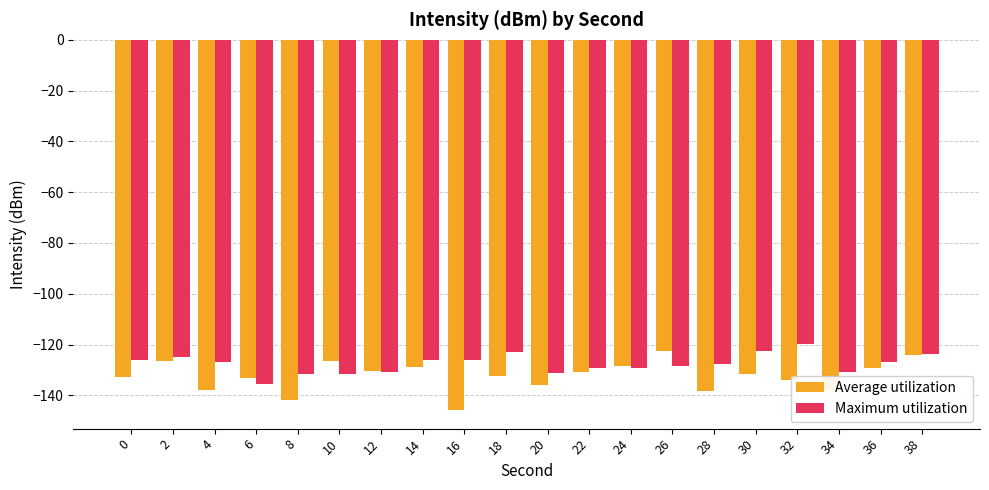

What is the spread (max minus min) of values at 2?

1.5